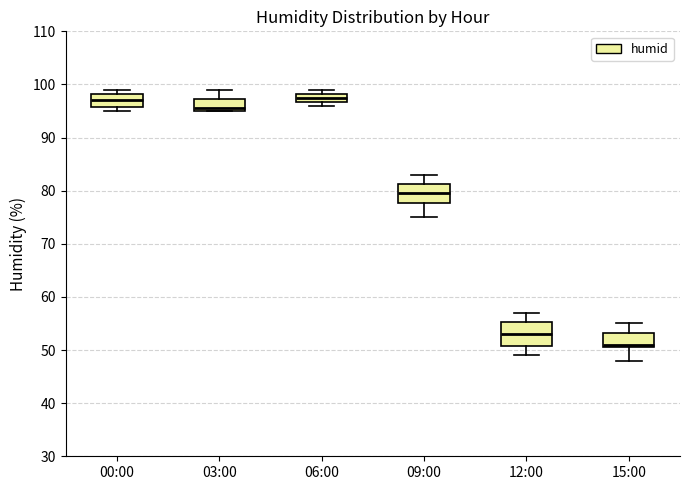

Reading left to right, read every box against the y-axis: the position of its median line, the range the box covers, and the ends of its whiskers. The values are not printed on the chart, so give them approximately, as read against the axis.

00:00: median 97, box 96 to 98, whiskers 95 to 99
03:00: median 96, box 95 to 97, whiskers 95 to 99
06:00: median 98 (inside the box), box 97 to 98, whiskers 96 to 99
09:00: median 80, box 78 to 81, whiskers 75 to 83
12:00: median 53, box 51 to 55, whiskers 49 to 57
15:00: median 51 (just above the box's lower edge), box 51 to 53, whiskers 48 to 55